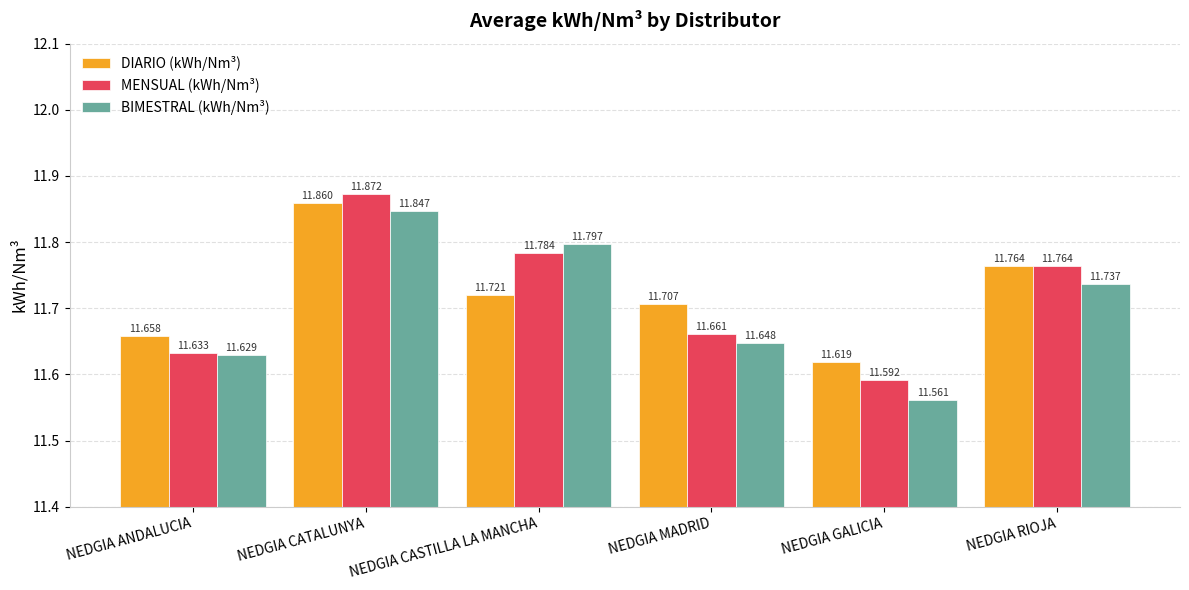

The MENSUAL (kWh/Nm³) series shows 11.6 at NEDGIA ANDALUCIA. True or false?

True